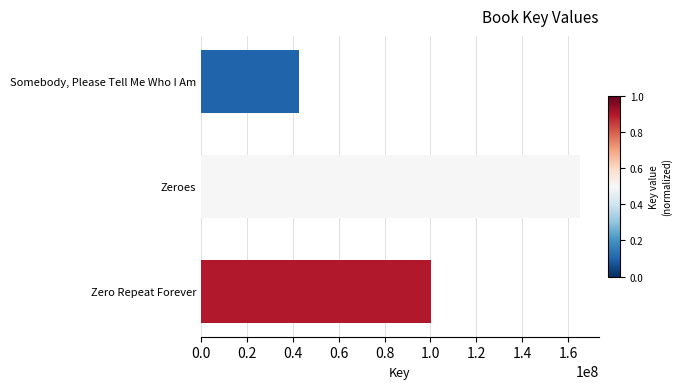

List the labels in order of value, largest first.

Zeroes, Zero Repeat Forever, Somebody, Please Tell Me Who I Am